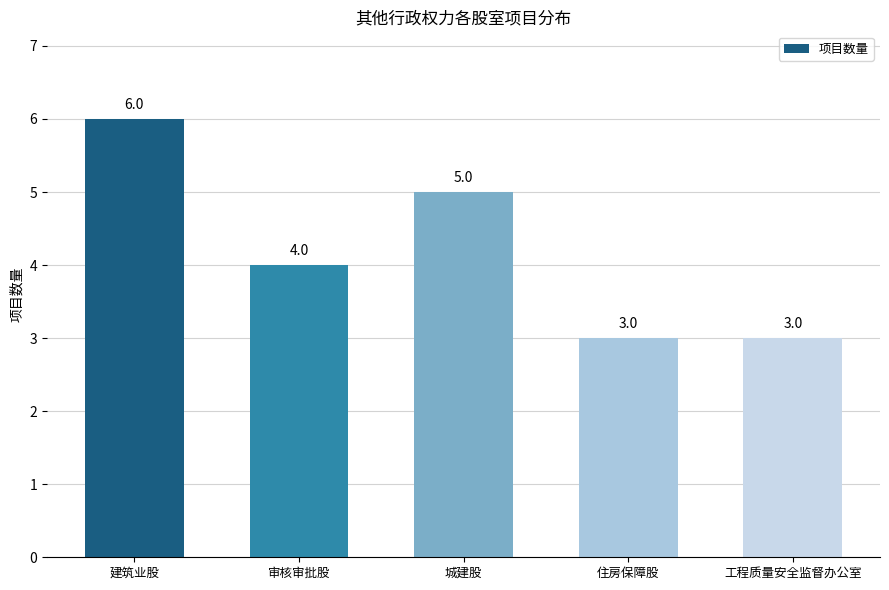

Reading left to right, extract all data points from this chart.

6	4	5	3	3